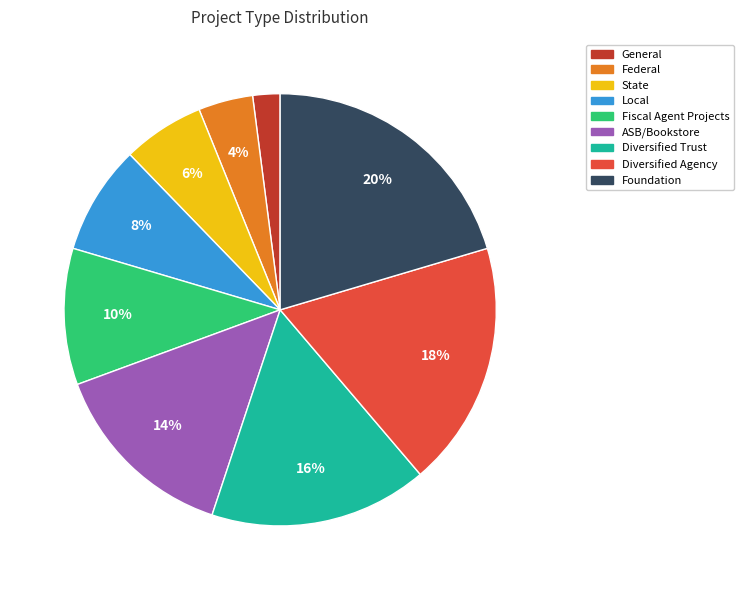

What is the largest slice in the pie chart?

Foundation